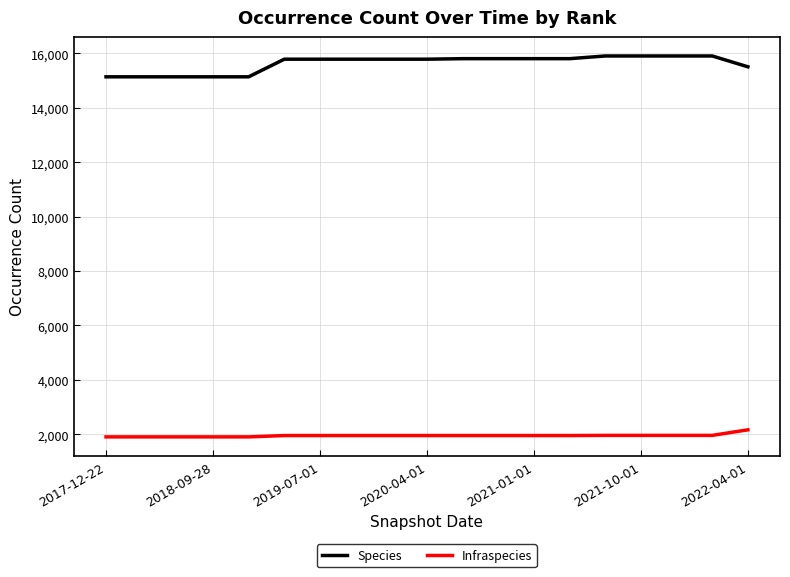

True or false: Species and Infraspecies intersect in this chart.

False